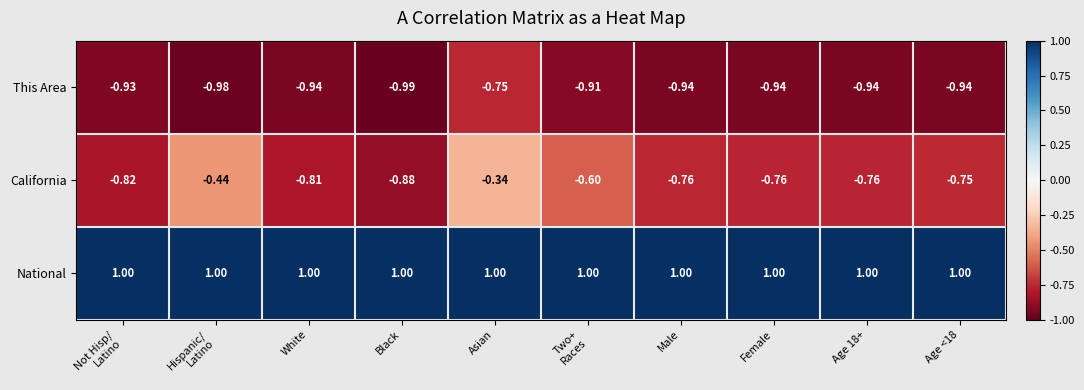

List the series in order of their peak value, lowest first.

This Area, California, National